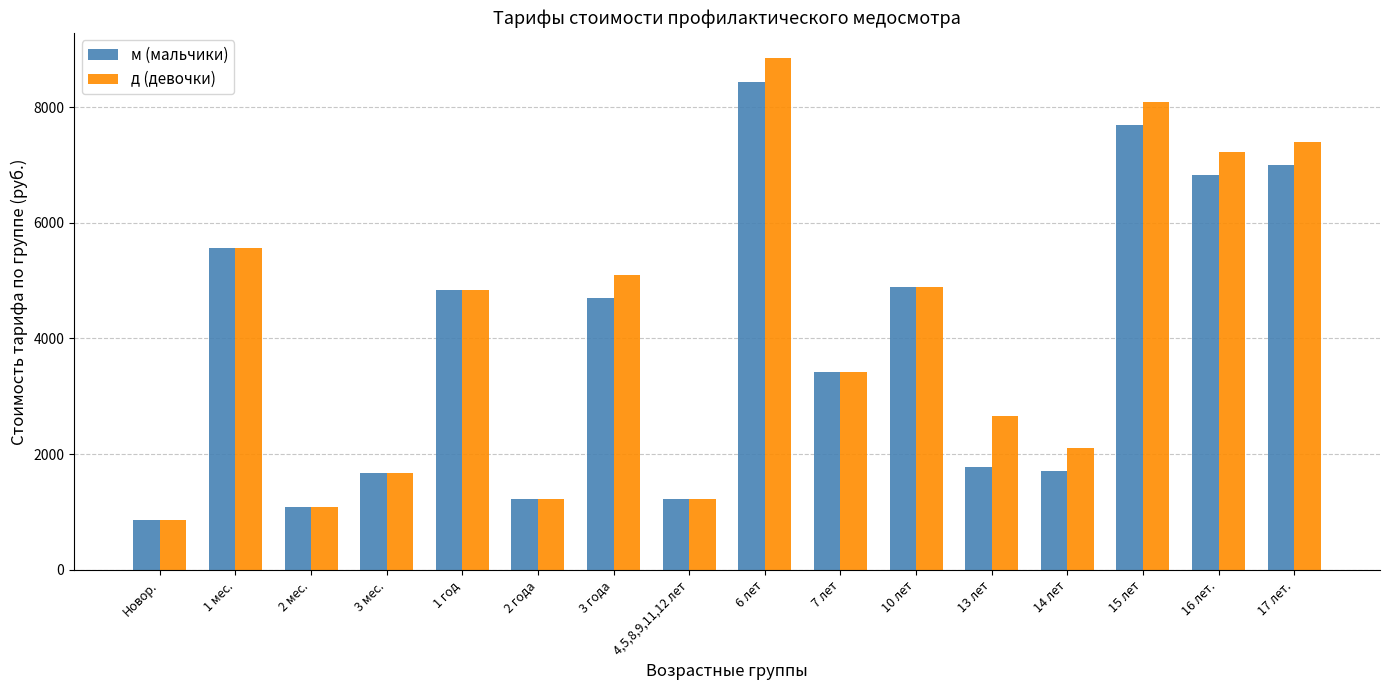

What position from the left is 14 лет?

13